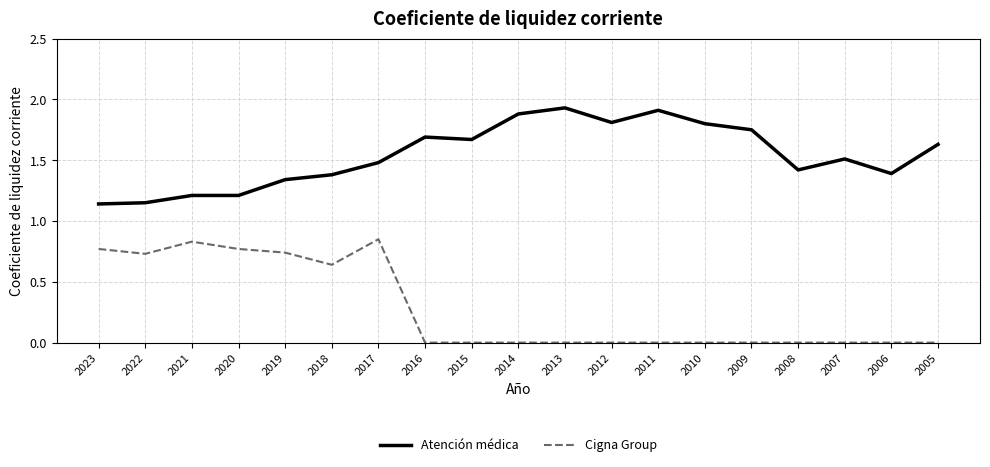

What is the total value across all series at 2020?

2.0